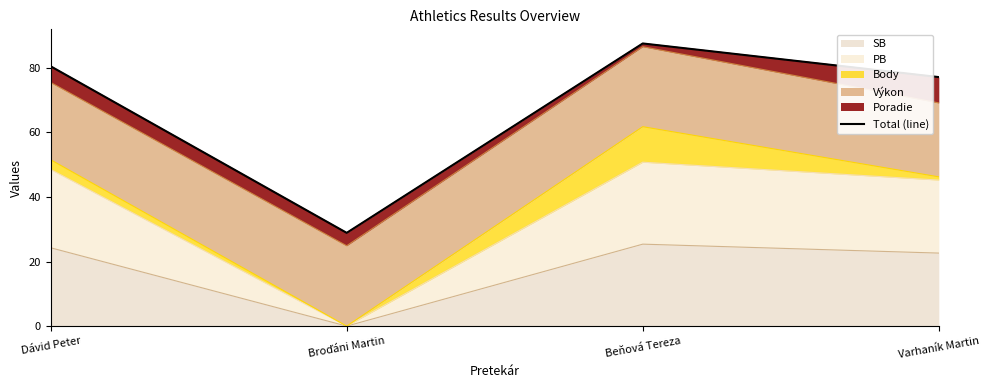

At which category does the chart reach its minimum across all series?

Broďáni Martin